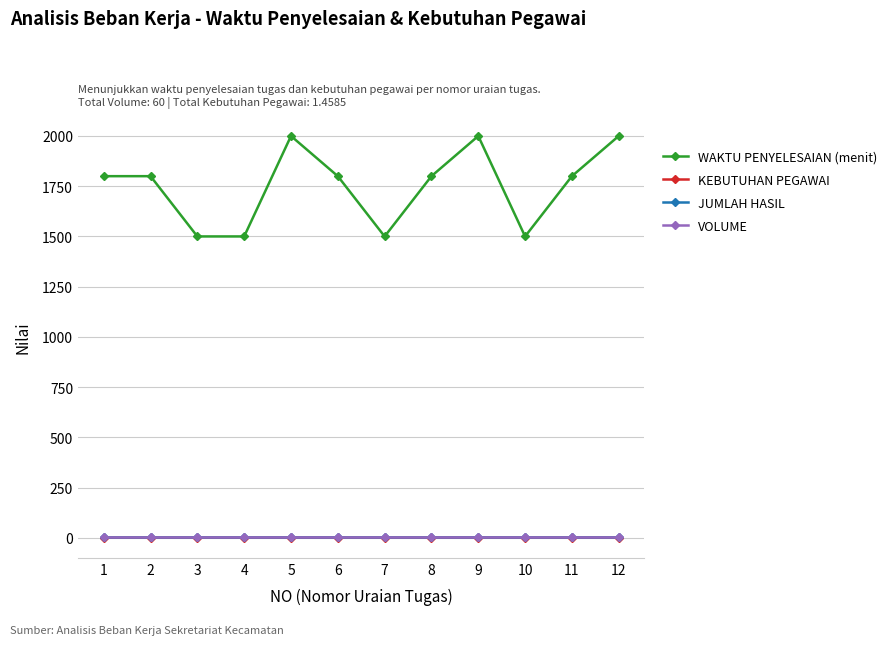

Which category has the highest value in the KEBUTUHAN PEGAWAI series?

5